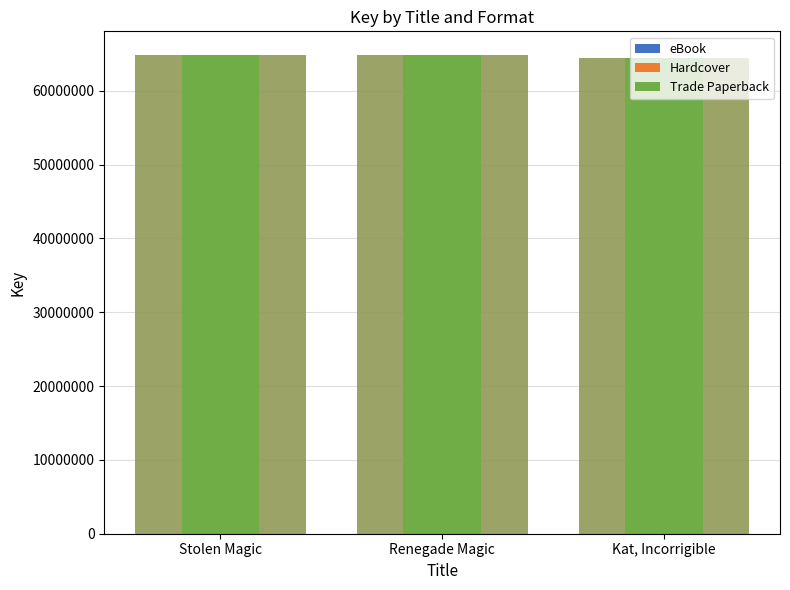

Reading right to left, what are all the values shown in this chart?

eBook: Kat, Incorrigible=64479023	Renegade Magic=64819042	Stolen Magic=64820298
Hardcover: Kat, Incorrigible=64479023	Renegade Magic=64819042	Stolen Magic=64820298
Trade Paperback: Kat, Incorrigible=64479023	Renegade Magic=64819042	Stolen Magic=64820298